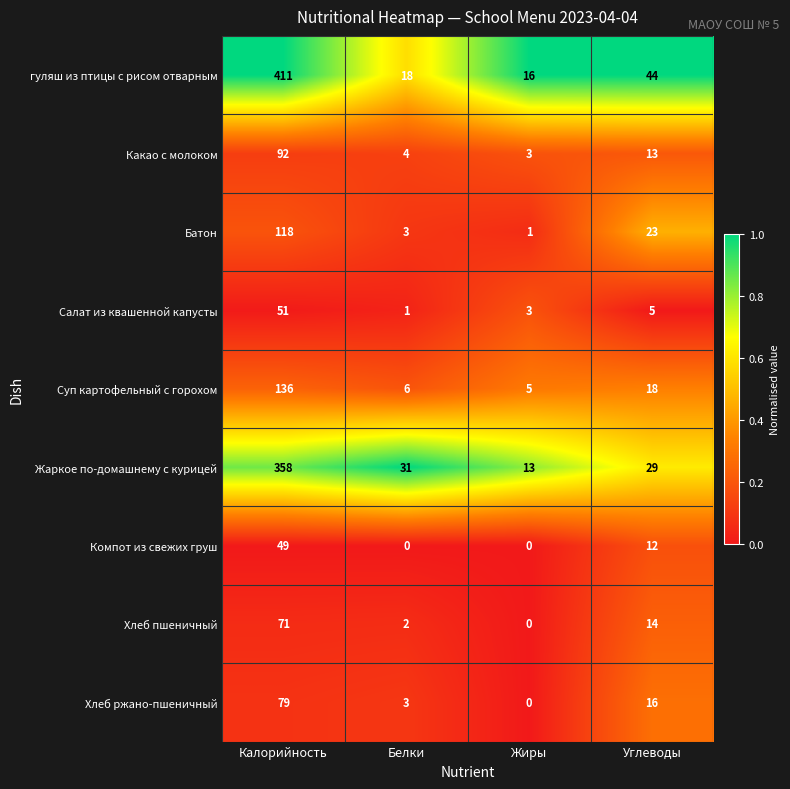

List the series in order of their peak value, highest first.

гуляш из птицы с рисом отварным, Жаркое по-домашнему с курицей, Суп картофельный с горохом, Батон, Какао с молоком, Хлеб ржано-пшеничный, Хлеб пшеничный, Салат из квашенной капусты, Компот из свежих груш